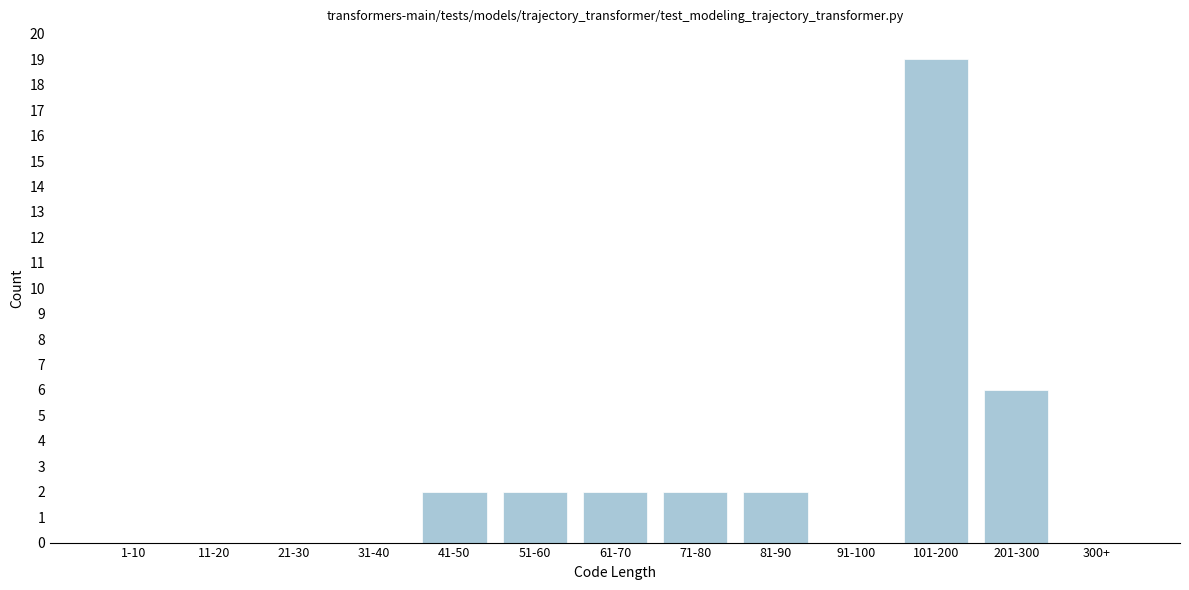

Reading right to left, transcribe all the data shown in this chart.

300+=0	201-300=6	101-200=19	91-100=0	81-90=2	71-80=2	61-70=2	51-60=2	41-50=2	31-40=0	21-30=0	11-20=0	1-10=0